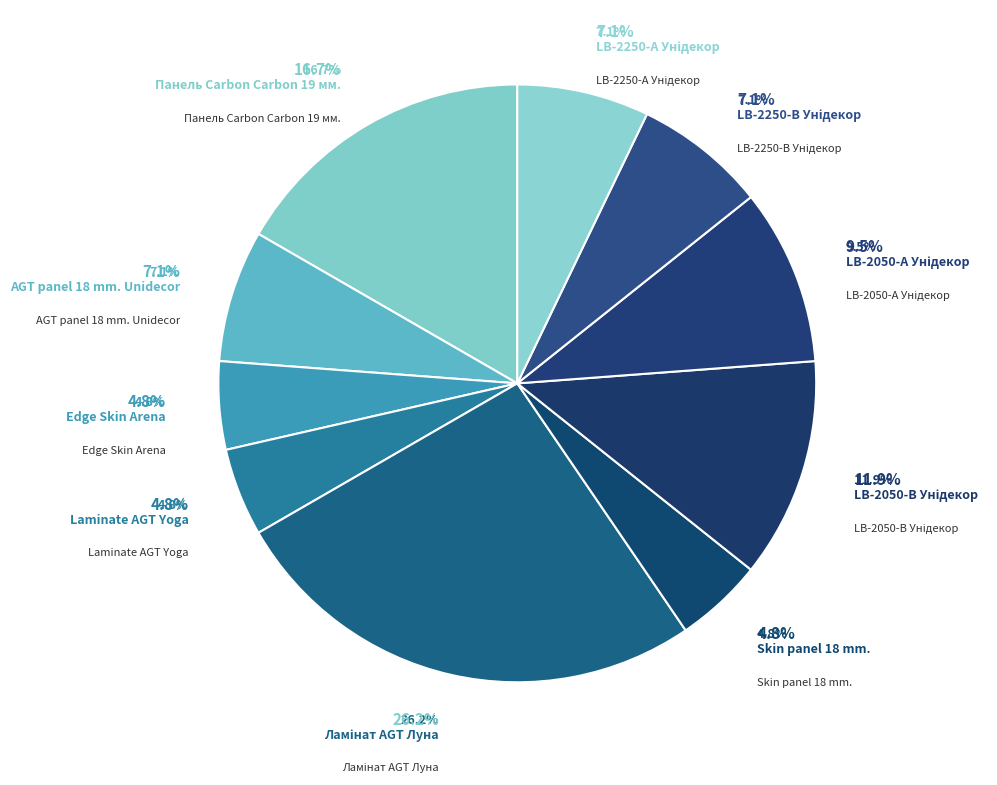

Is it true that Edge Skin Arena is 5% of the pie?

True